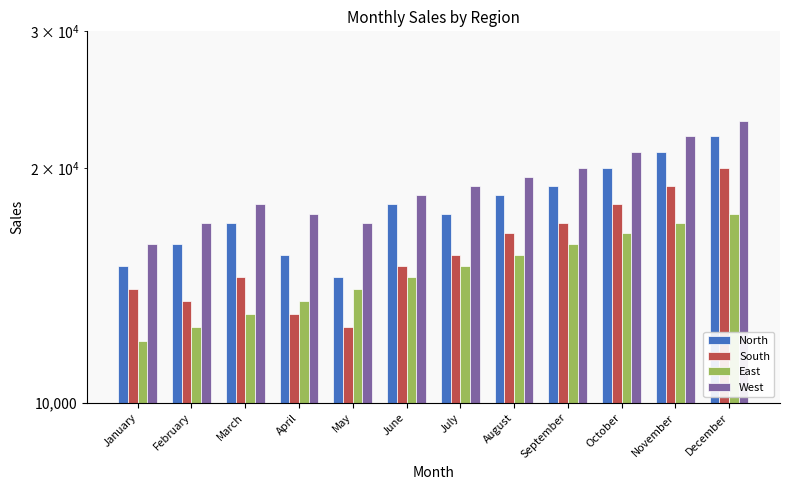

What is the difference between the second highest and second lowest values in the West series?

5000